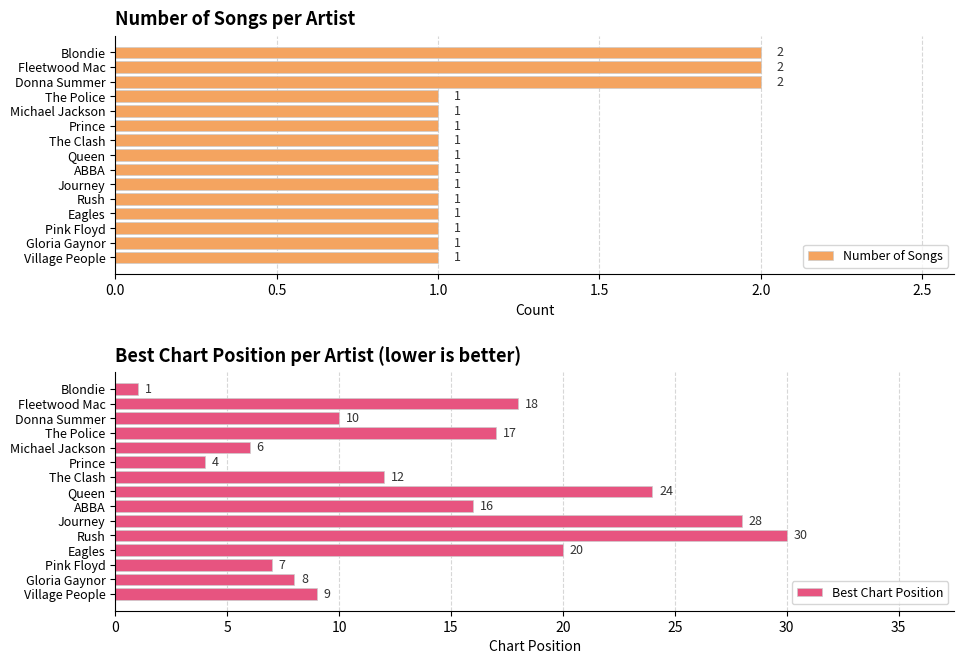

True or false: Number of Songs has a value of 1 at Donna Summer.

False